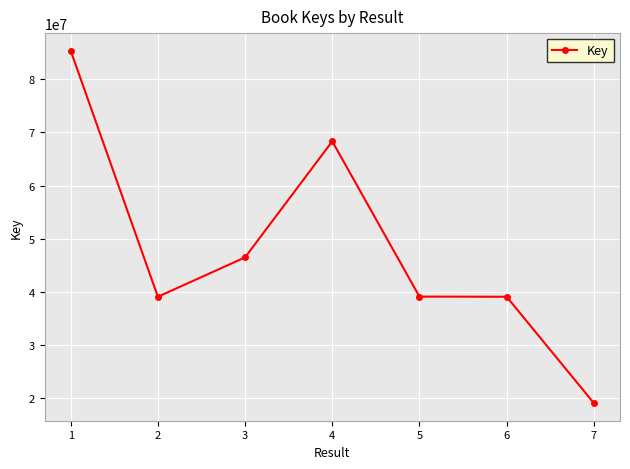

True or false: the data shows 127864743 at 1.

False